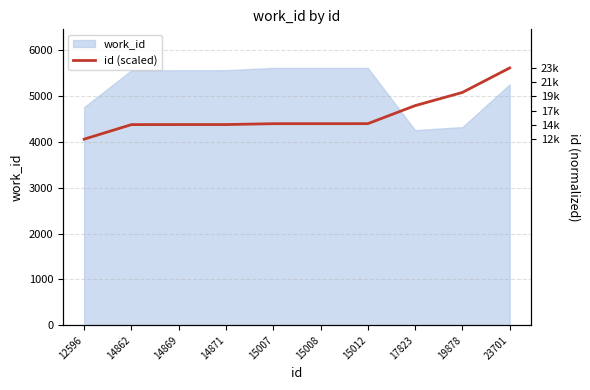

What is the ratio of the value at 23701 to the value at 14871?

1.3